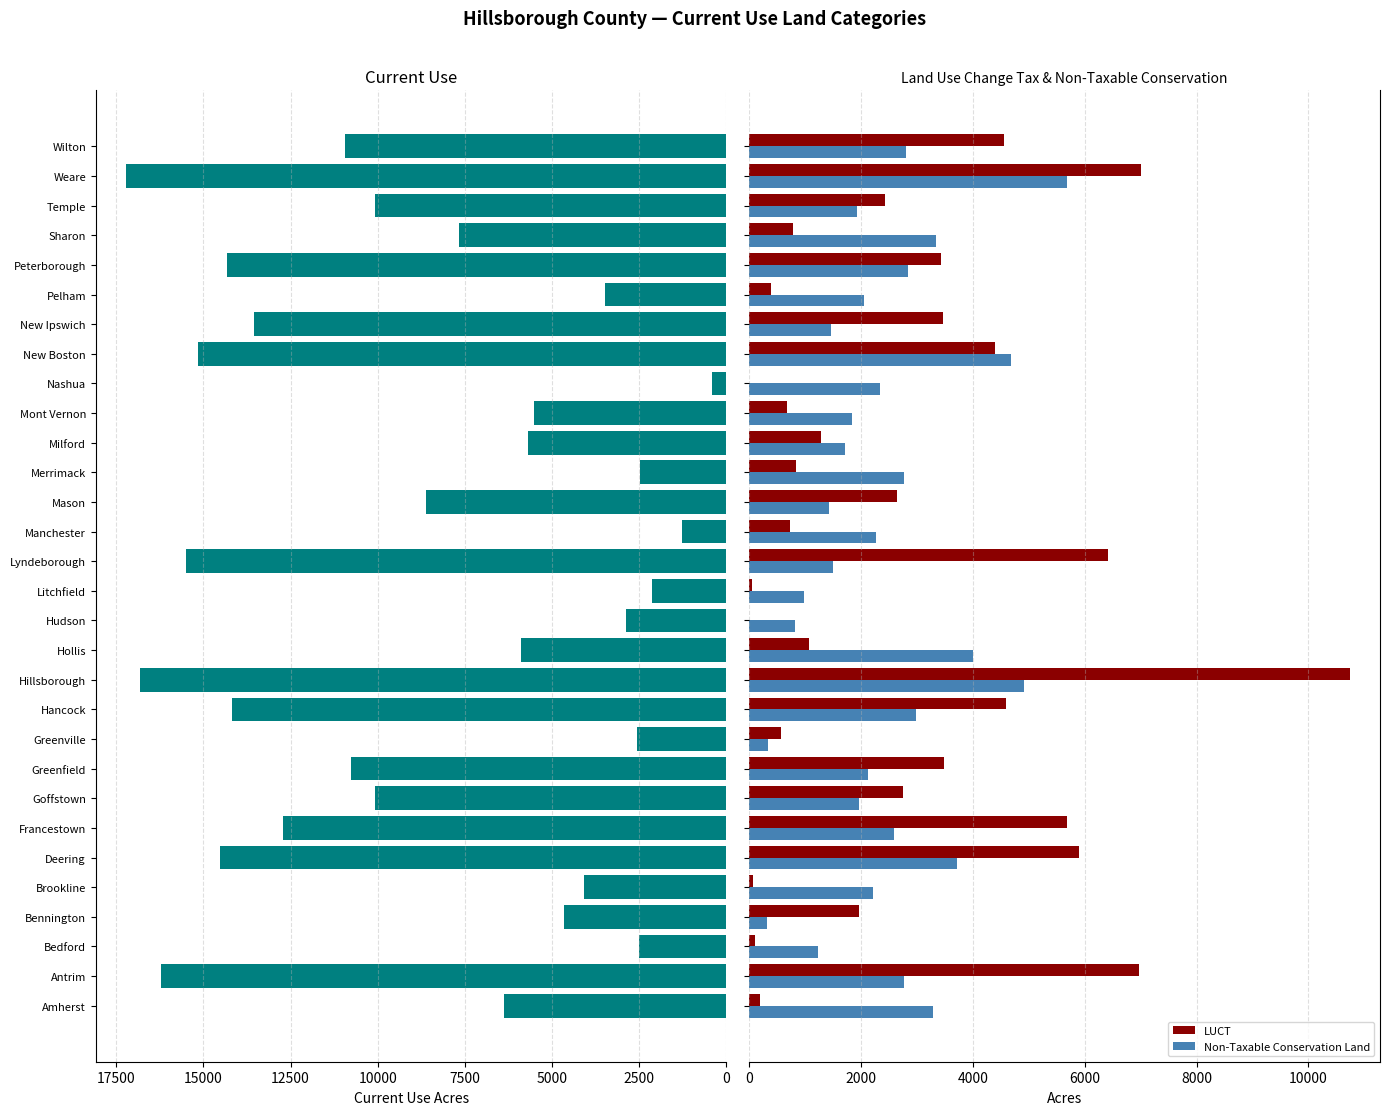

The Current Use Acres series shows 17228.1 at Weare. True or false?

True